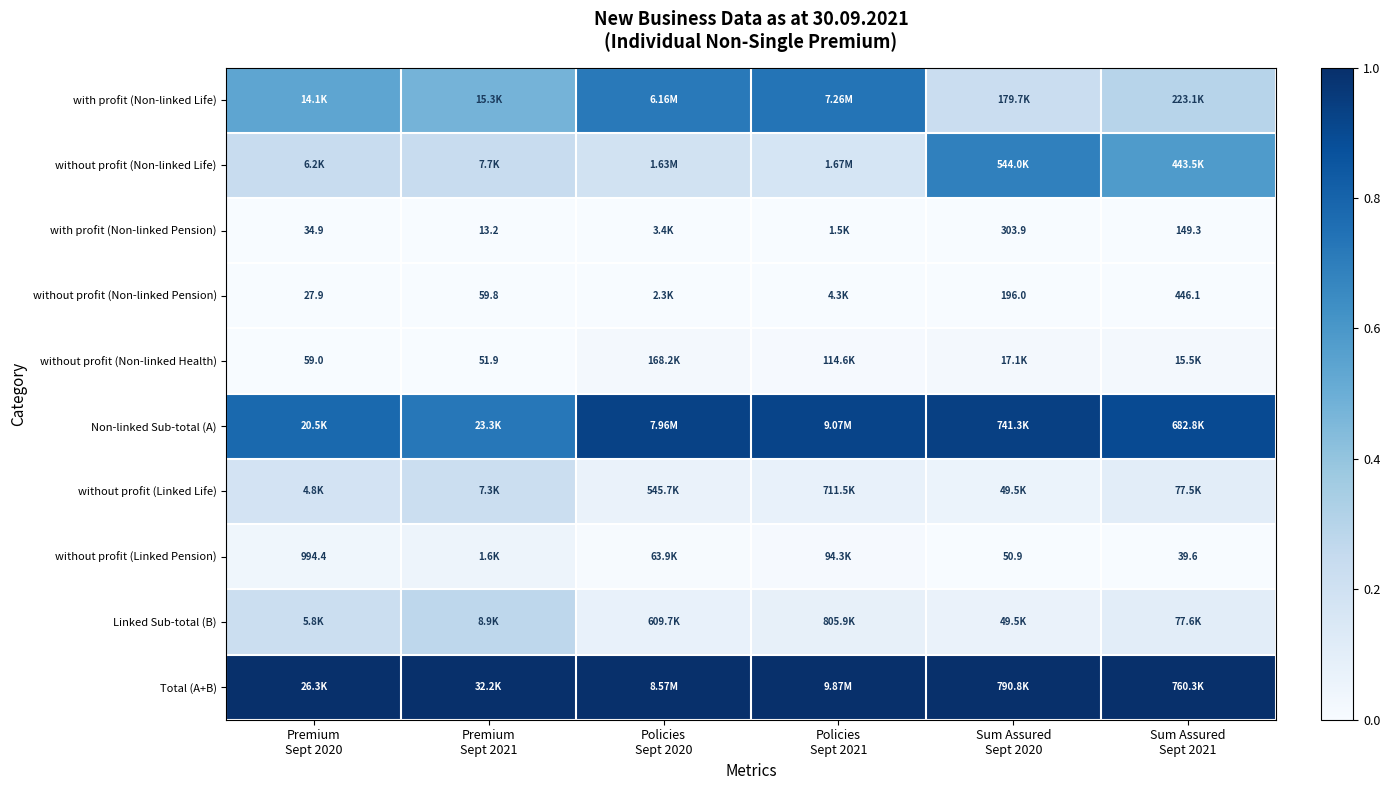

What is the spread (max minus min) of values at Premium
Sept 2020?

1.0